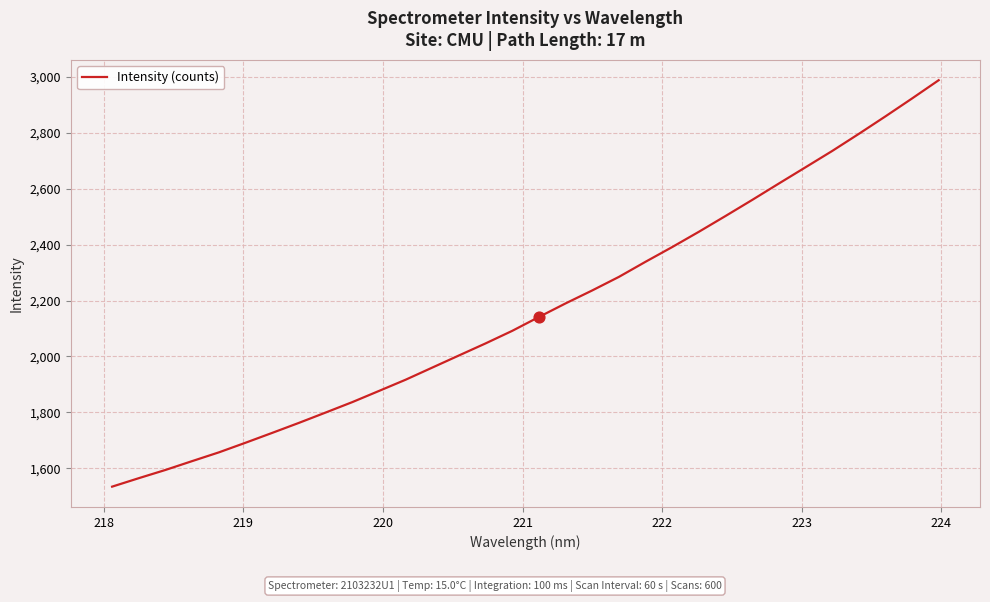

What is the difference between the maximum and minimum values?

1454.9